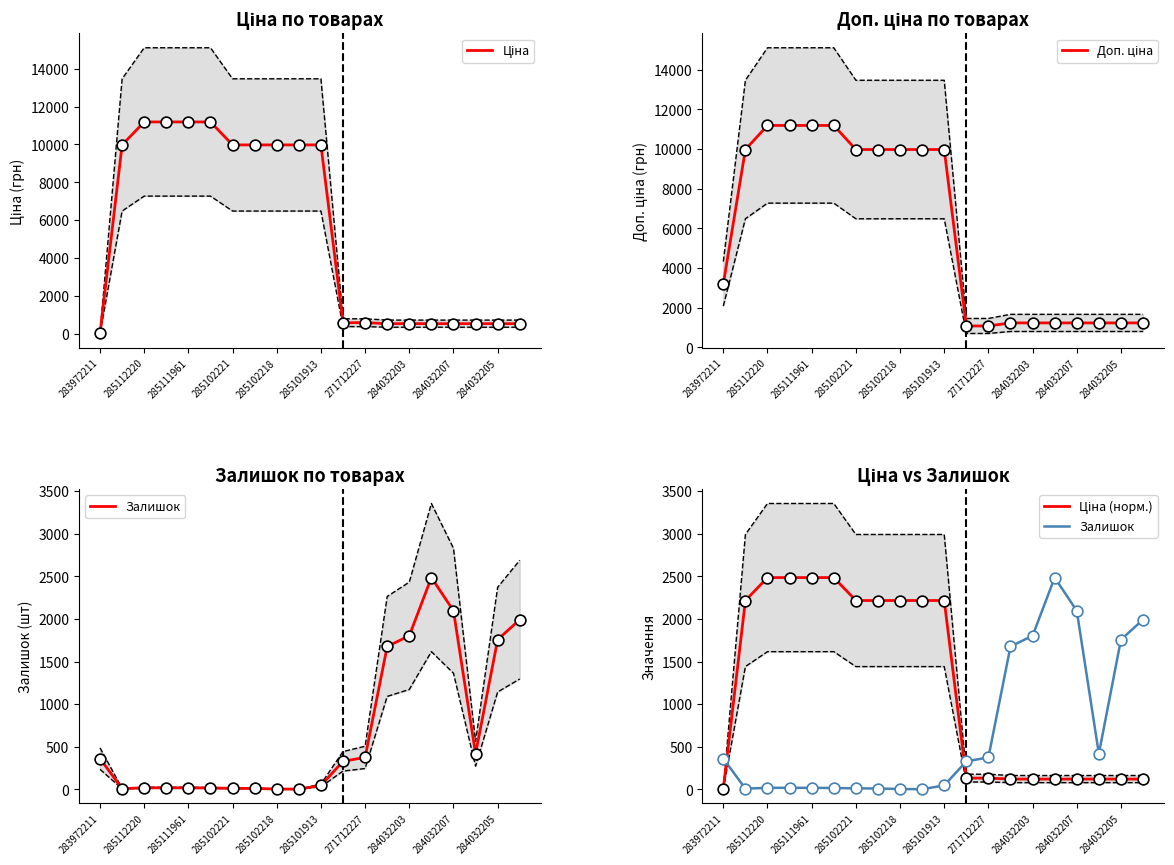

At how many categories does at least one series exceed 1157?

18